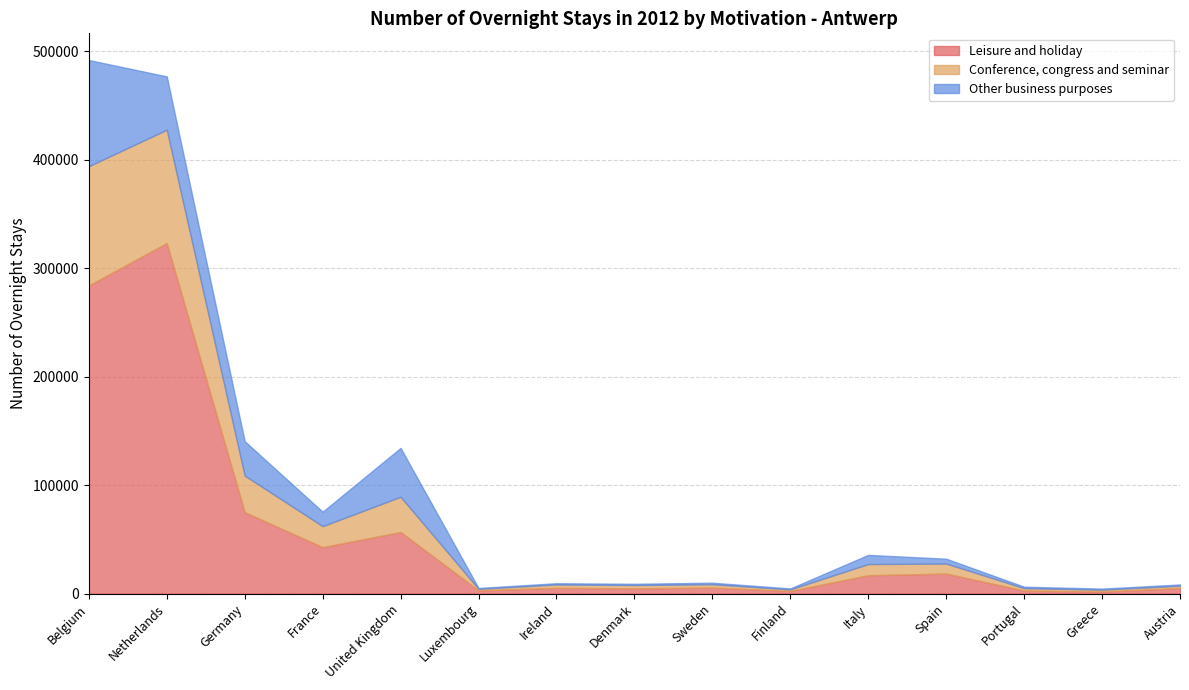

What is the smallest value displayed?

788